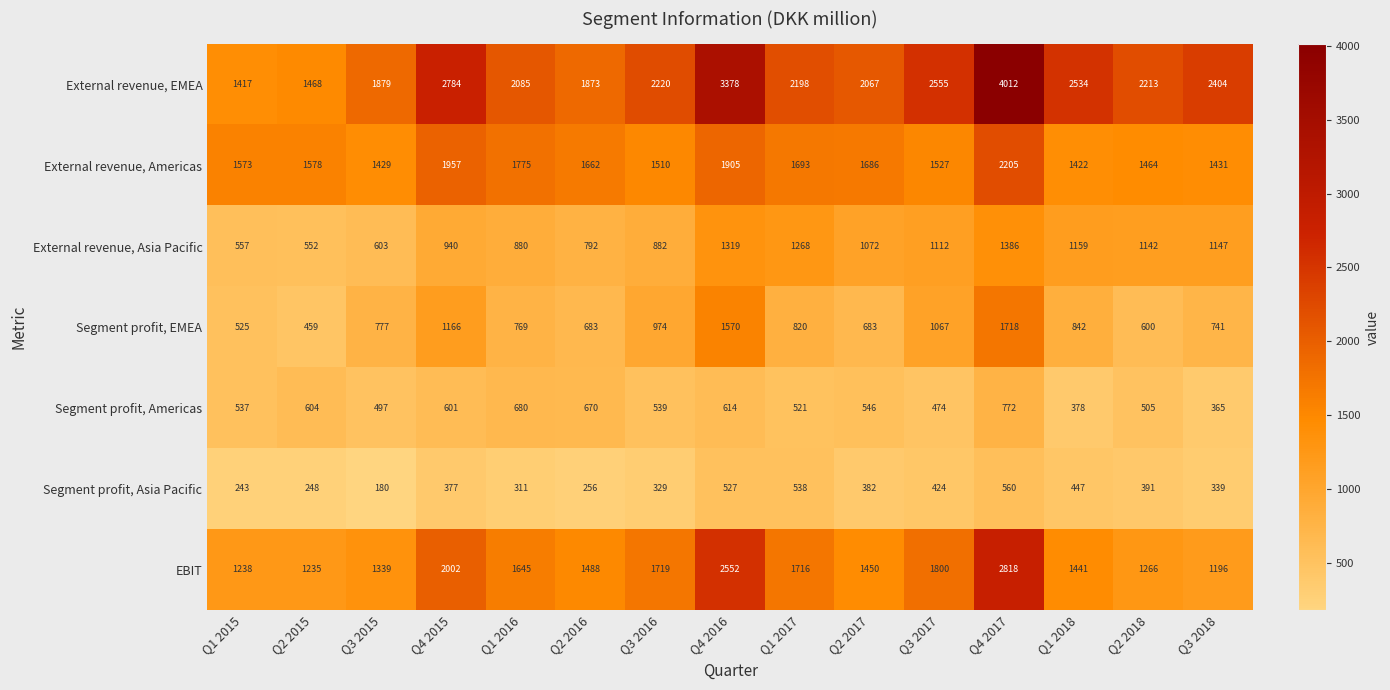

What value does the External revenue, Americas series have at Q1 2015, to the nearest 10?

1570